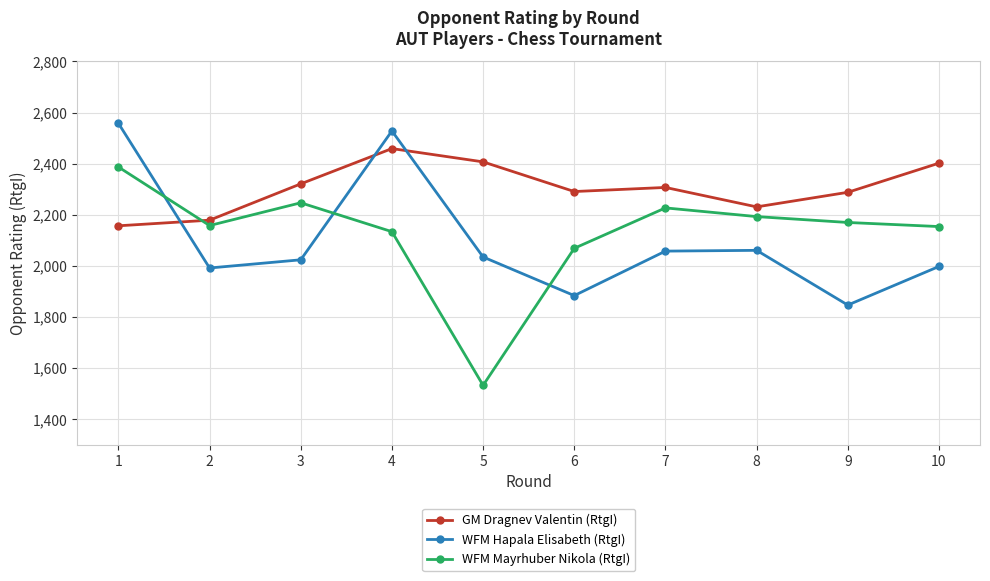

After their last crossing, which series has the higher values: WFM Hapala Elisabeth (RtgI) or WFM Mayrhuber Nikola (RtgI)?

WFM Mayrhuber Nikola (RtgI)